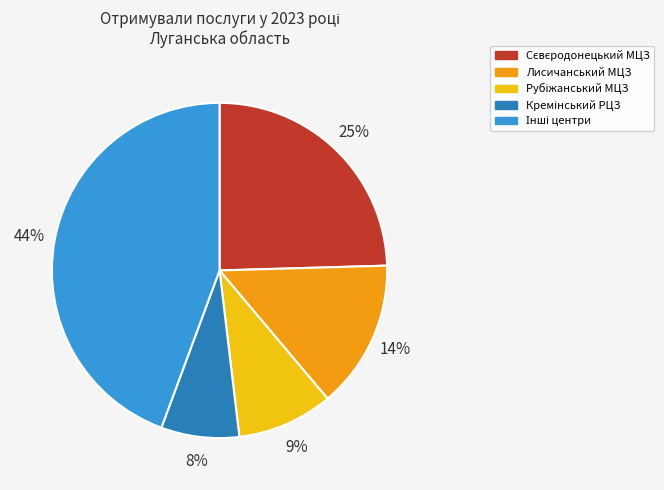

Is it true that Лисичанський МЦЗ is 14% of the pie?

True